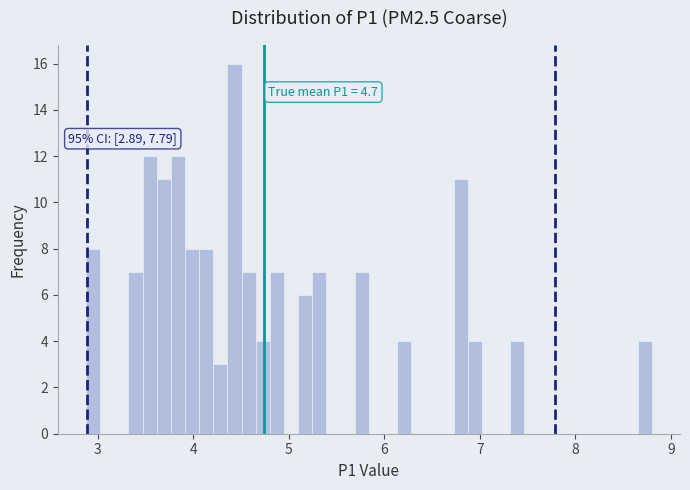

Read against the x-axis, roughly where is the centre of the tallest bar?

4.4